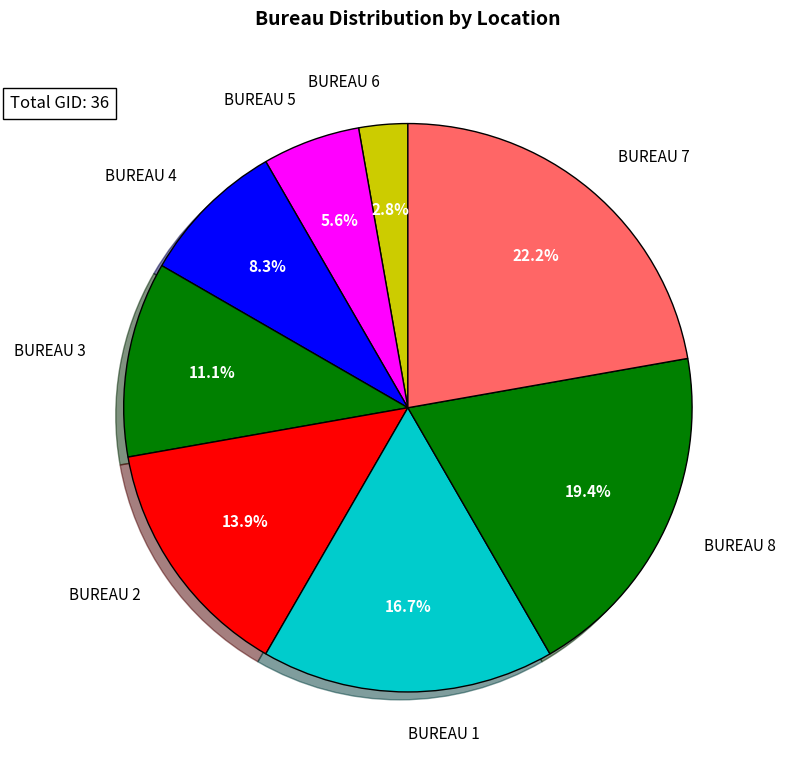

Combined, do BUREAU 2 and BUREAU 7 account for over 50%?

No